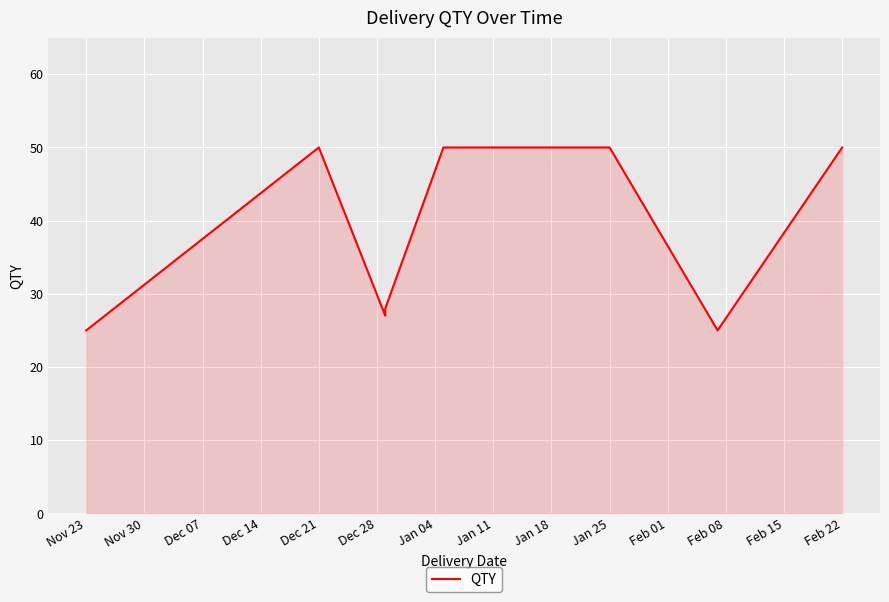

What is the label of the 2nd point from the left?

Nov 23